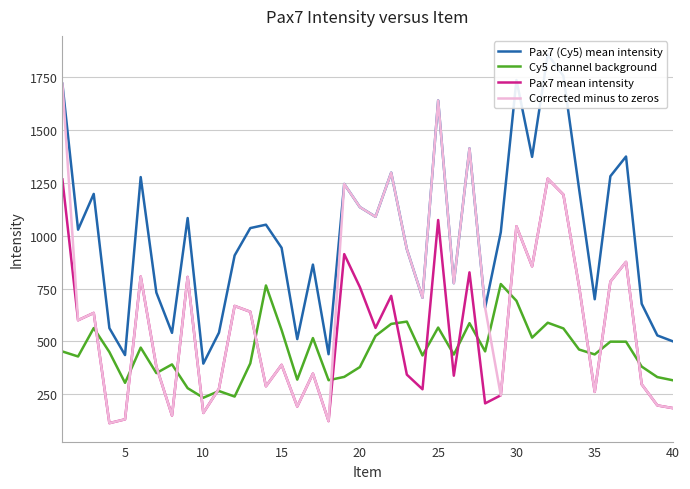

Which series has the largest range (max minus min)?

Corrected minus to zeros